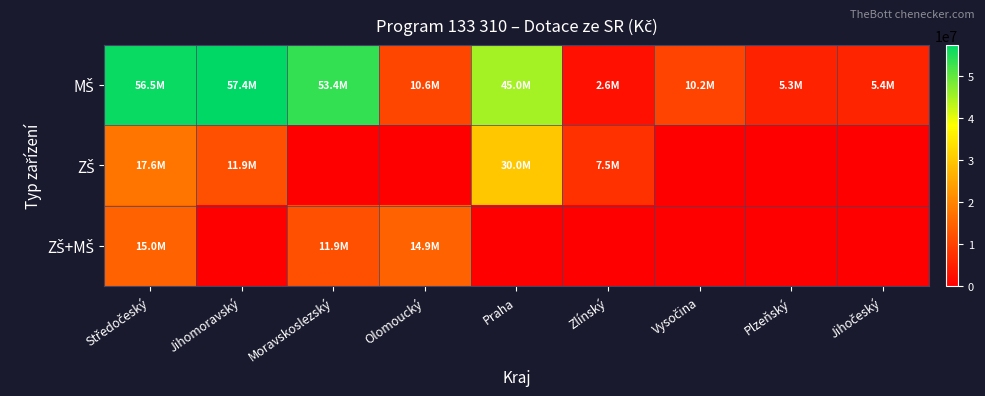

List the series in order of their peak value, lowest first.

ZŠ+MŠ, ZŠ, MŠ